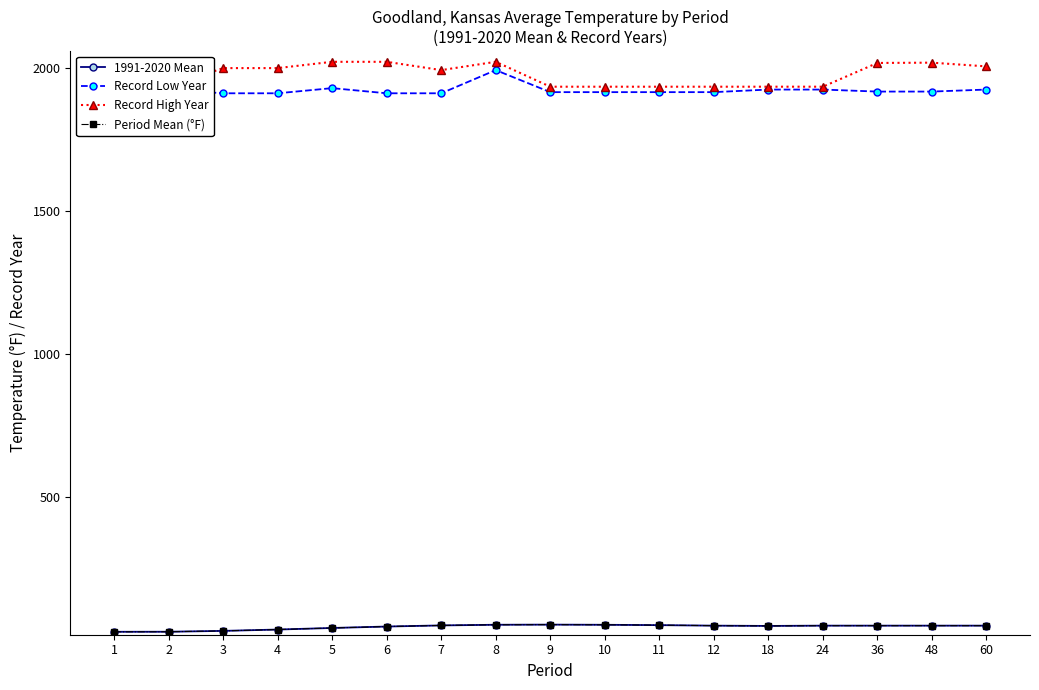

How many values in the Period Mean (°F) series are below 51?

7